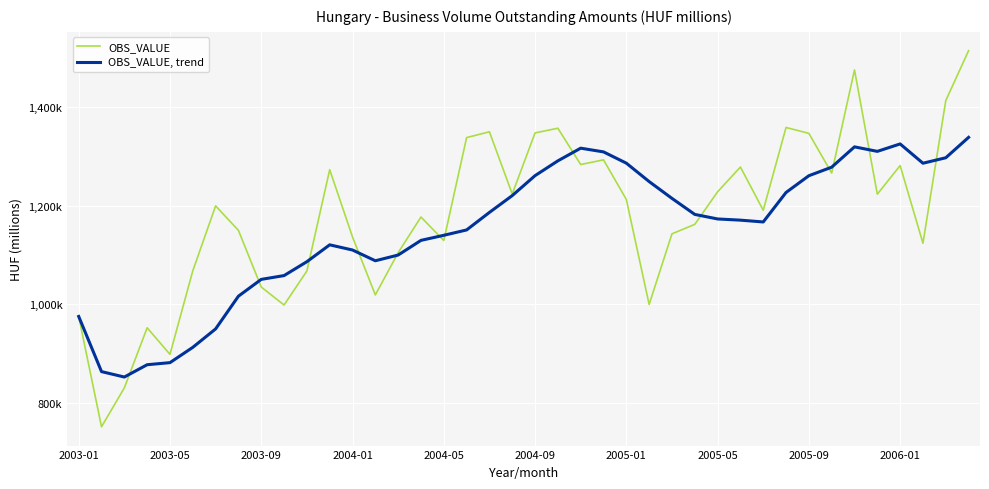

Which series has the largest total across all categories?

OBS_VALUE